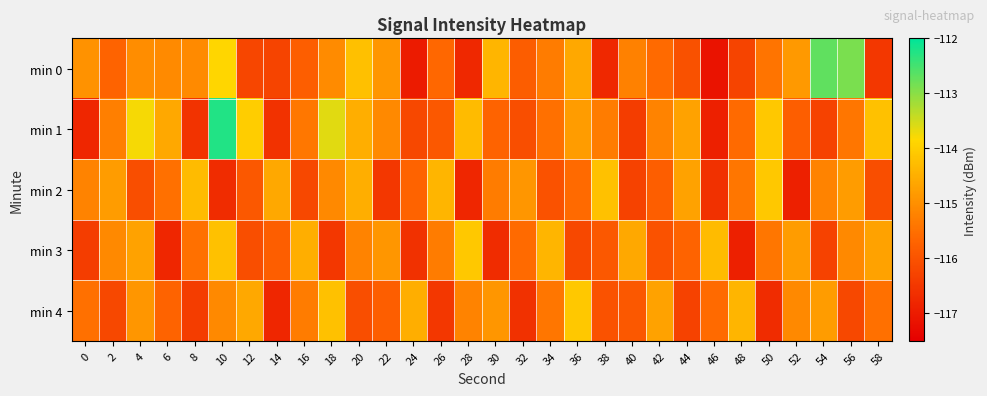

Which series has the largest range (max minus min)?

min 1